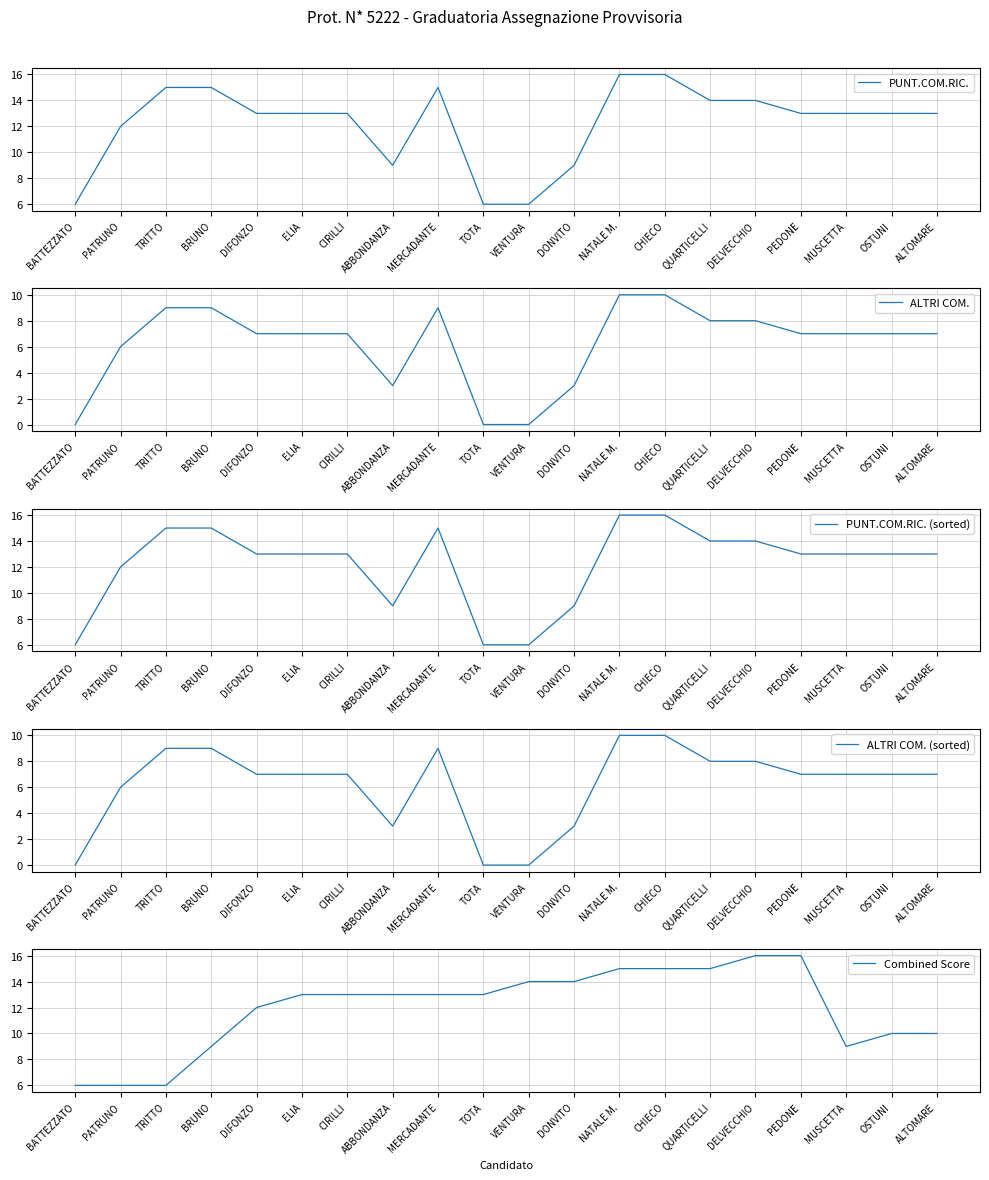

What is the label of the 19th point from the left?

OSTUNI